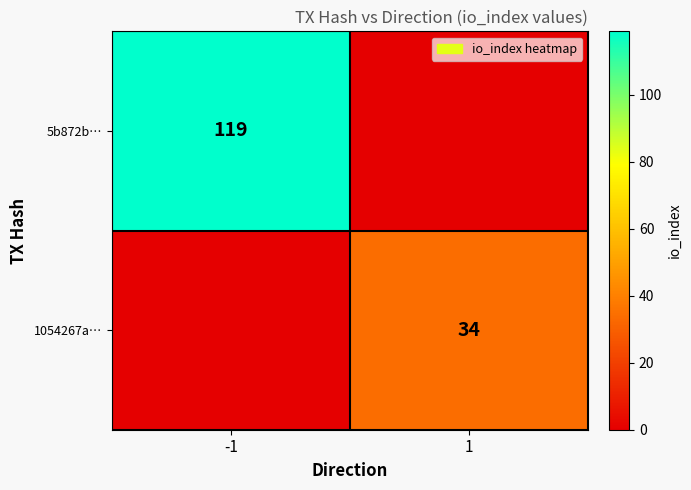

The 1054267a… series shows 45 at 1. True or false?

False